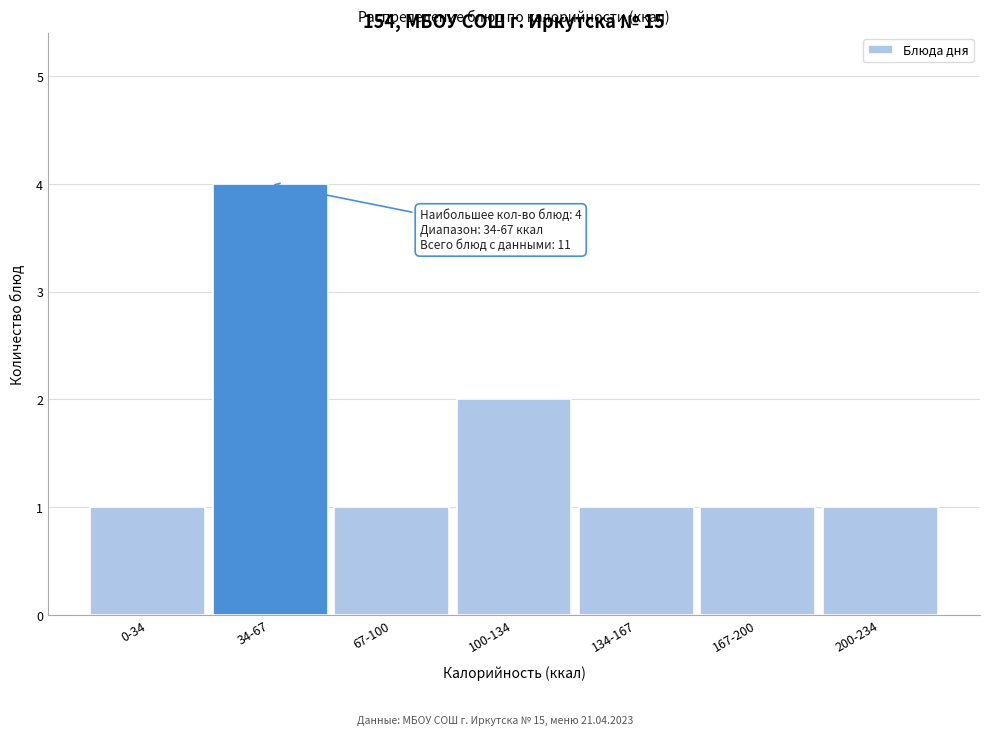

Reading left to right, list all the values displayed in this chart.

0-34=1	34-67=4	67-100=1	100-134=2	134-167=1	167-200=1	200-234=1